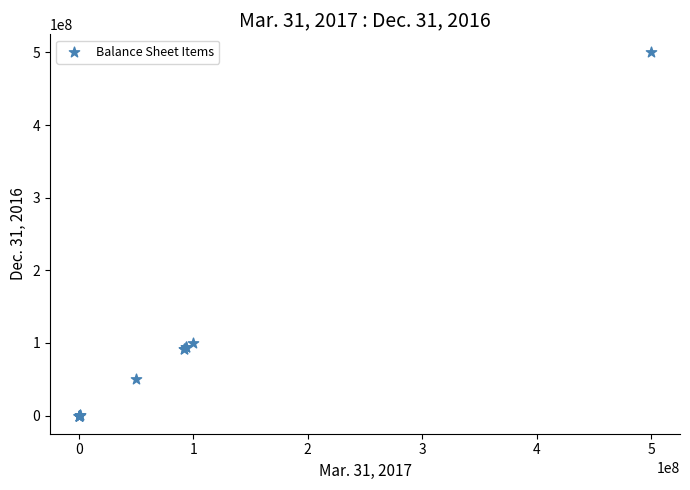

What Y value in the scatter plot is closest to 250000000?

100000000.0